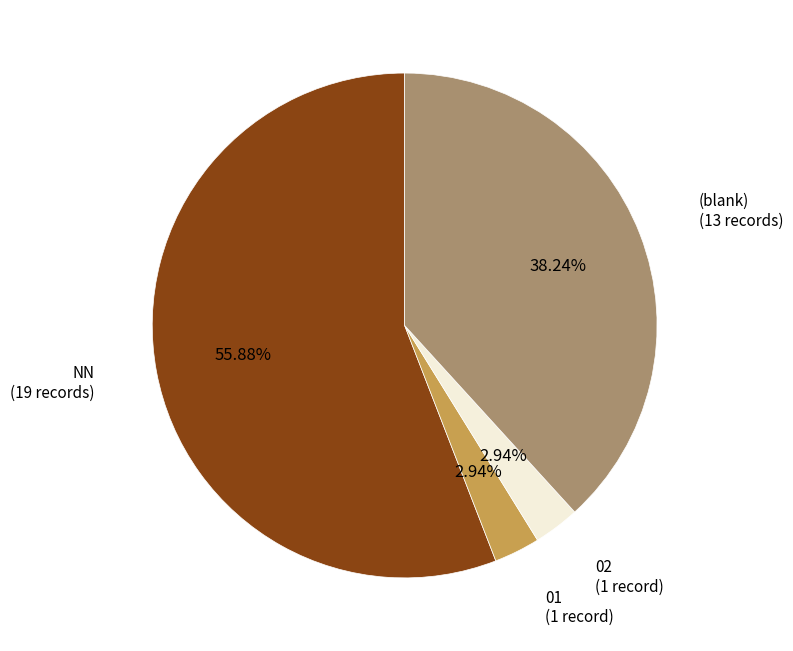

Is there a majority slice in this chart?

Yes